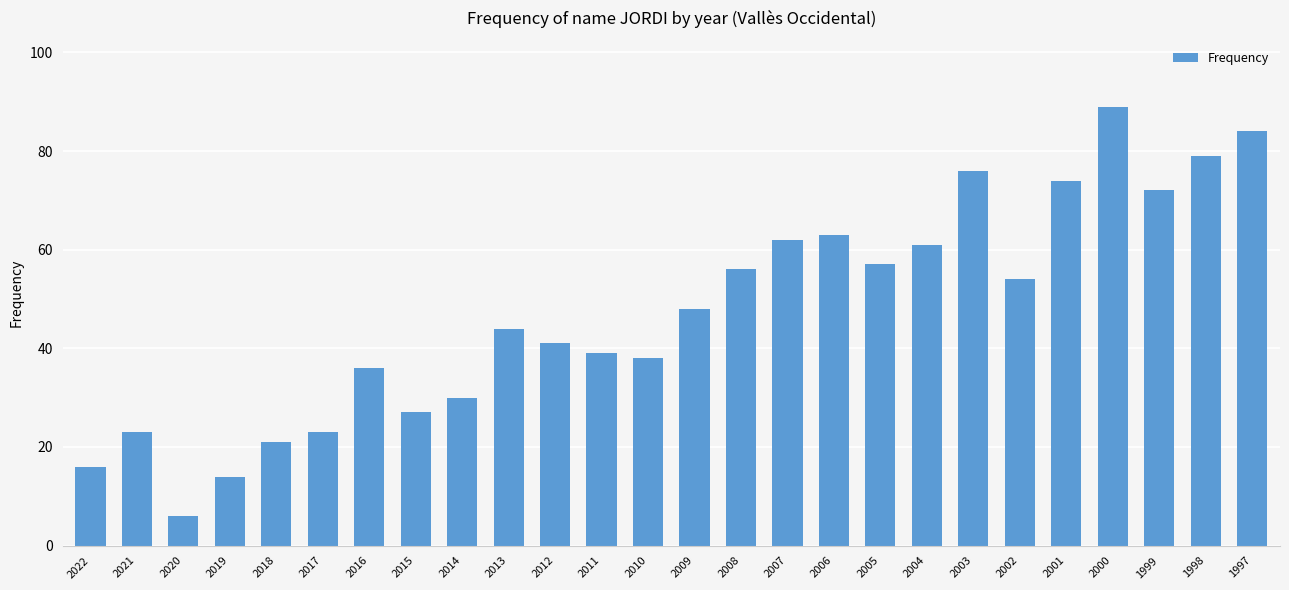

What is the smallest value displayed?

6